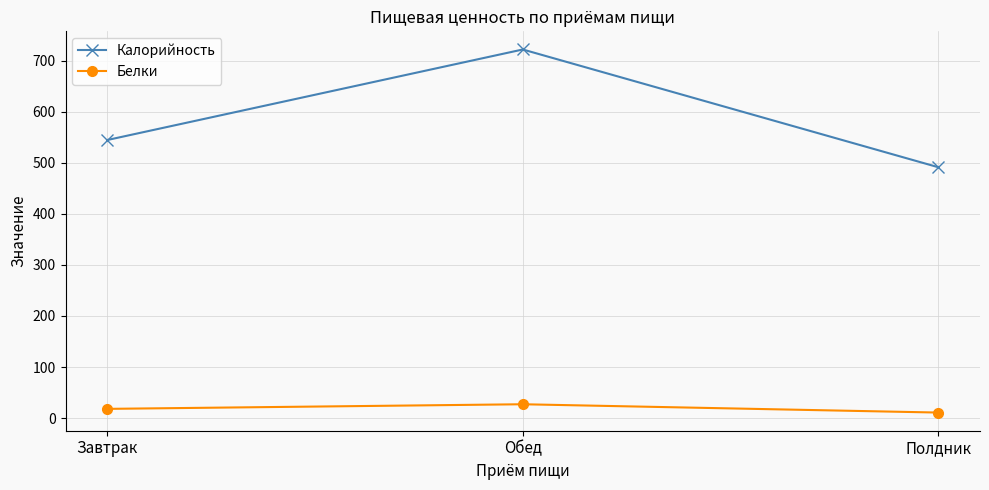

How many lines are shown in the chart?

2